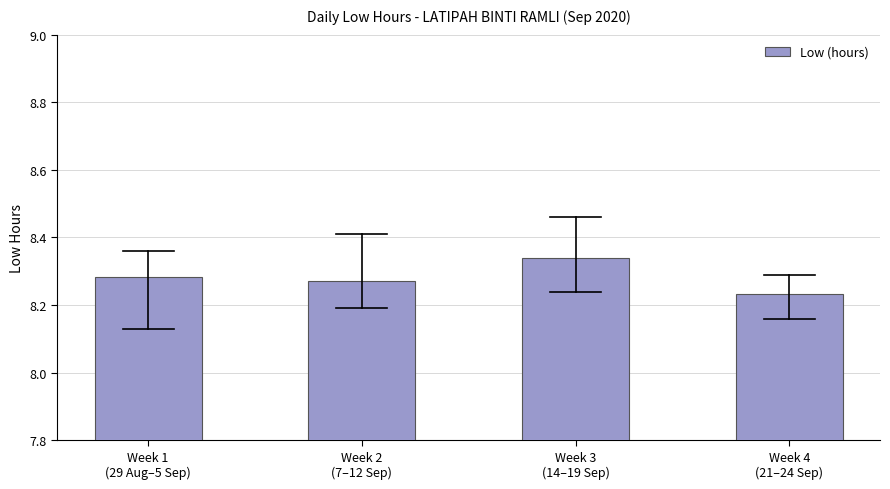

Which label corresponds to the smallest value in the chart?

Week 4
(21–24 Sep)